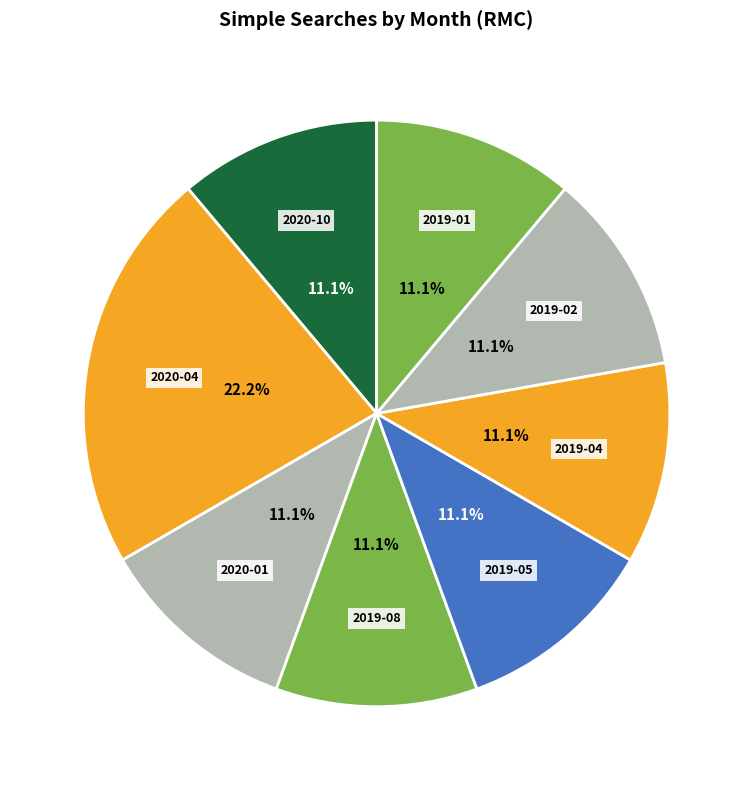

What percentage is NOT represented by 2020-10?

88.9%